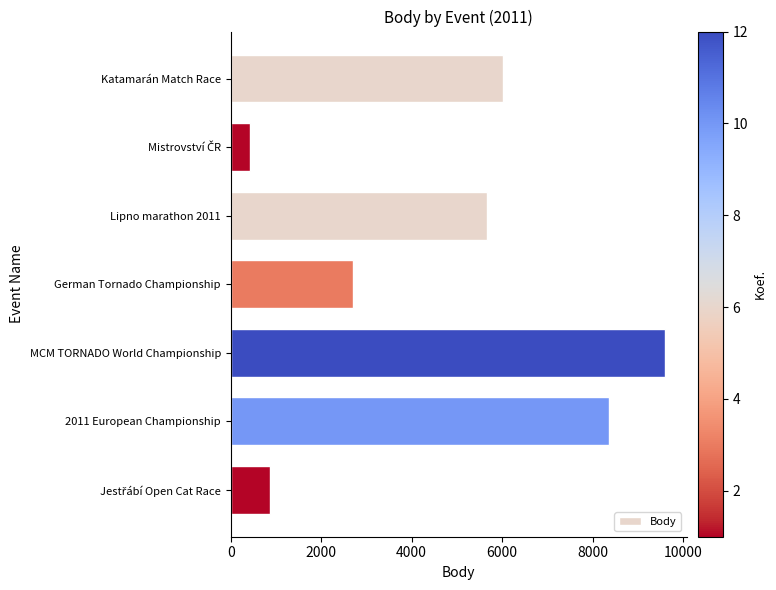

What is the value of the 2nd bar from the top?

437